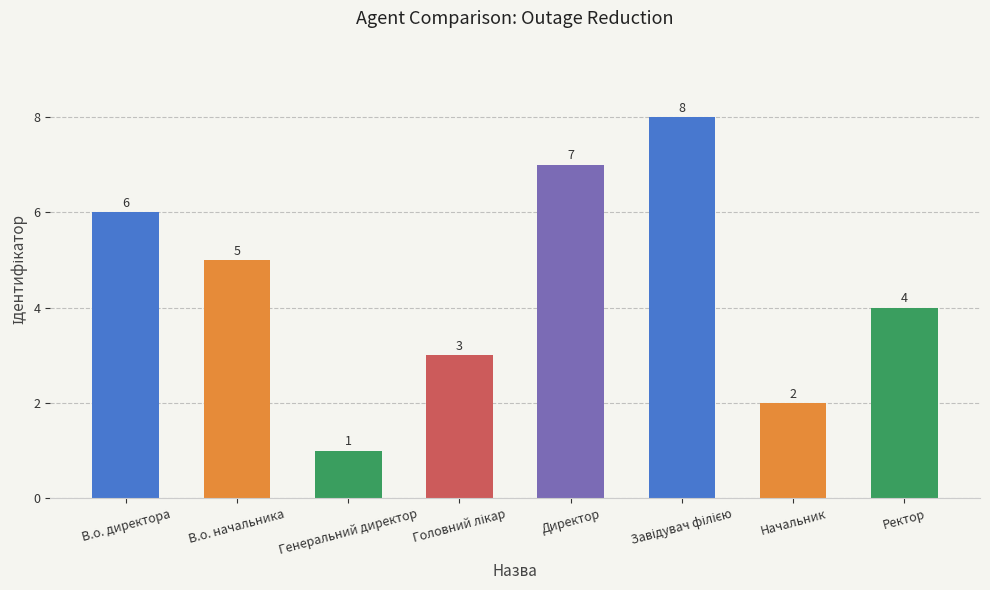

Is it true that the value at Генеральний директор is 2?

False